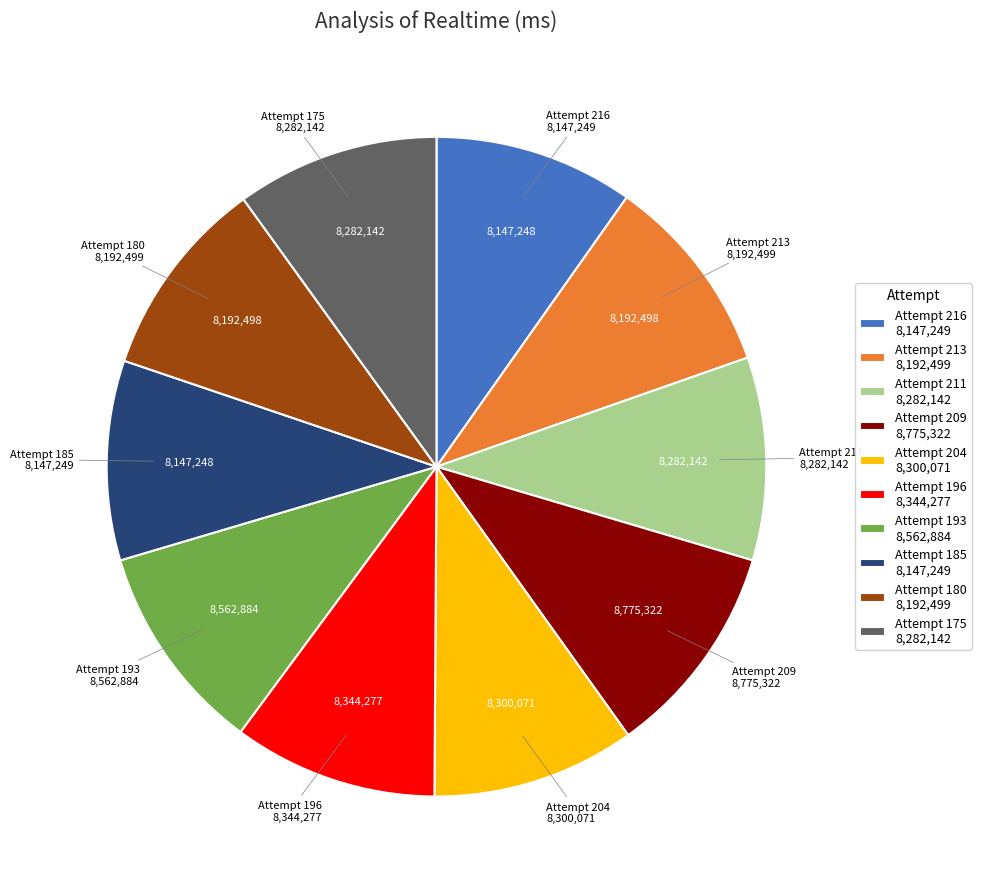

How many segments does this pie chart have?

10